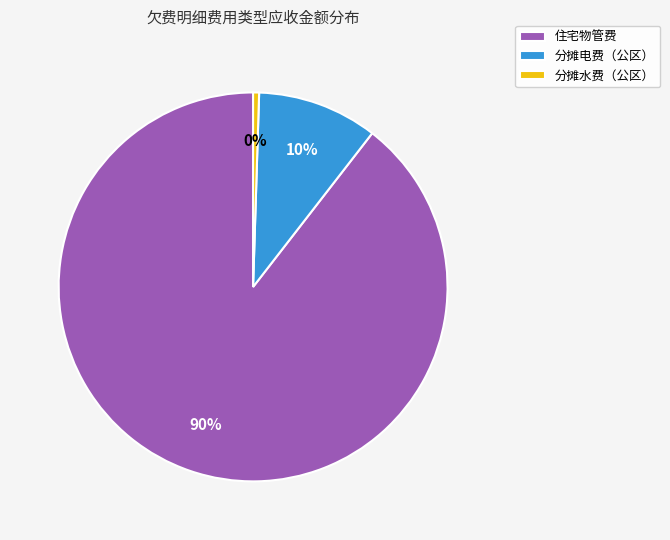

True or false: 住宅物管费 accounts for 81% of the total.

False